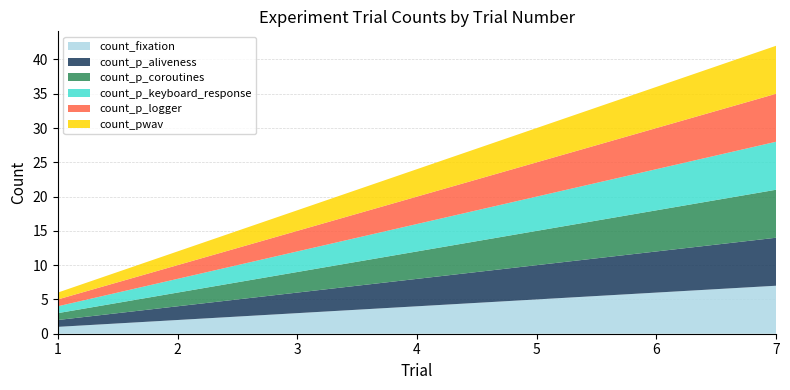

Reading right to left, what are all the values shown in this chart?

count_fixation: 7	6	5	4	3	2	1
count_p_aliveness: 7	6	5	4	3	2	1
count_p_coroutines: 7	6	5	4	3	2	1
count_p_keyboard_response: 7	6	5	4	3	2	1
count_p_logger: 7	6	5	4	3	2	1
count_pwav: 7	6	5	4	3	2	1